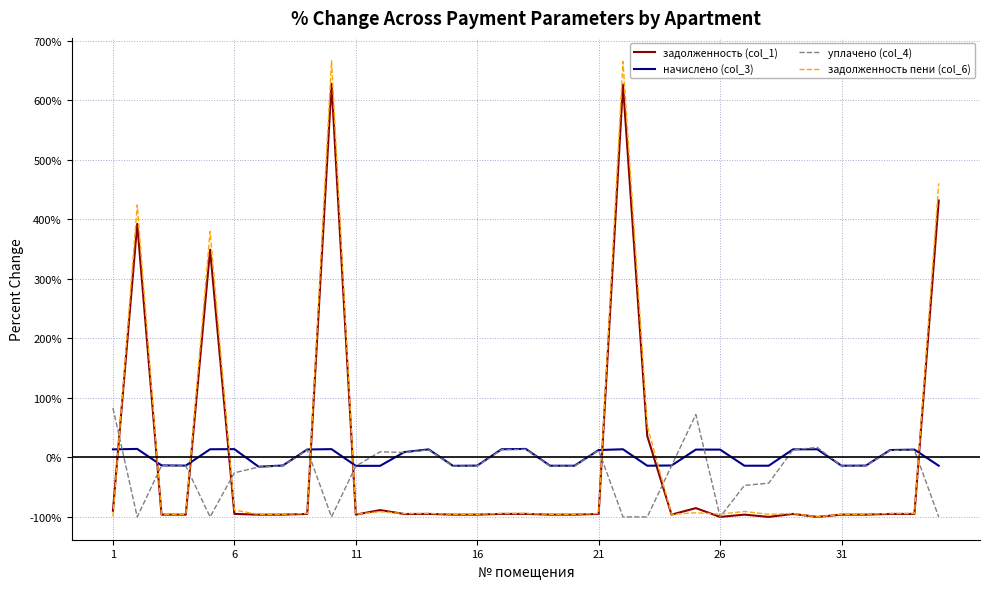

What is the maximum value shown in the chart?

666.7